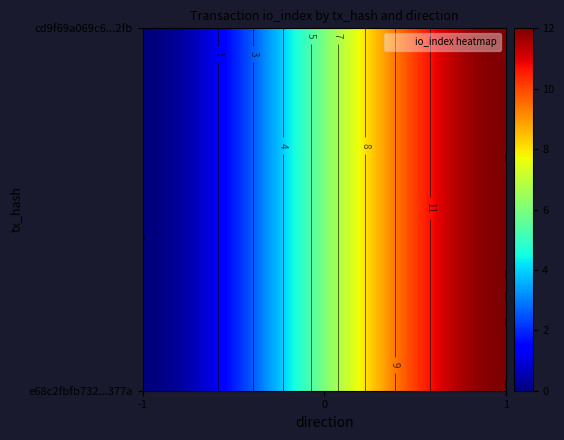

What is the total value across all series at 1?

24